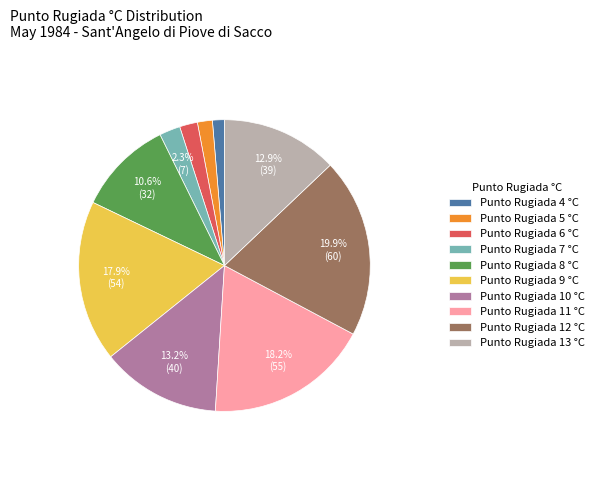

What is the ratio of the value at Punto Rugiada 12 °C to the value at Punto Rugiada 6 °C?

10.0